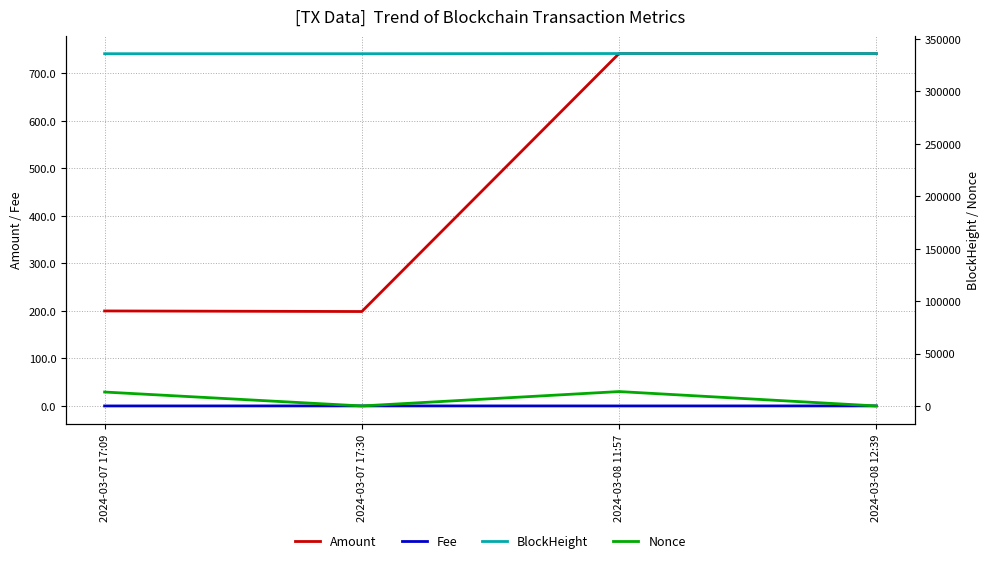

List the series in order of their peak value, highest first.

BlockHeight, Nonce, Amount, Fee